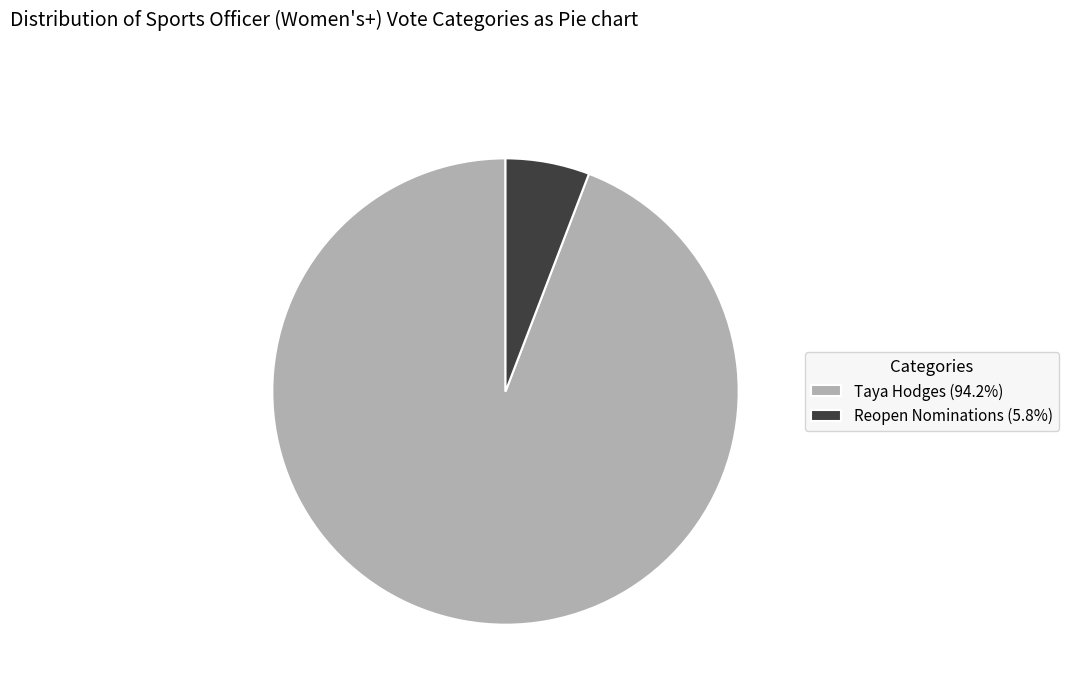

Combined, do Taya Hodges (94.2%) and Reopen Nominations (5.8%) account for over 50%?

Yes